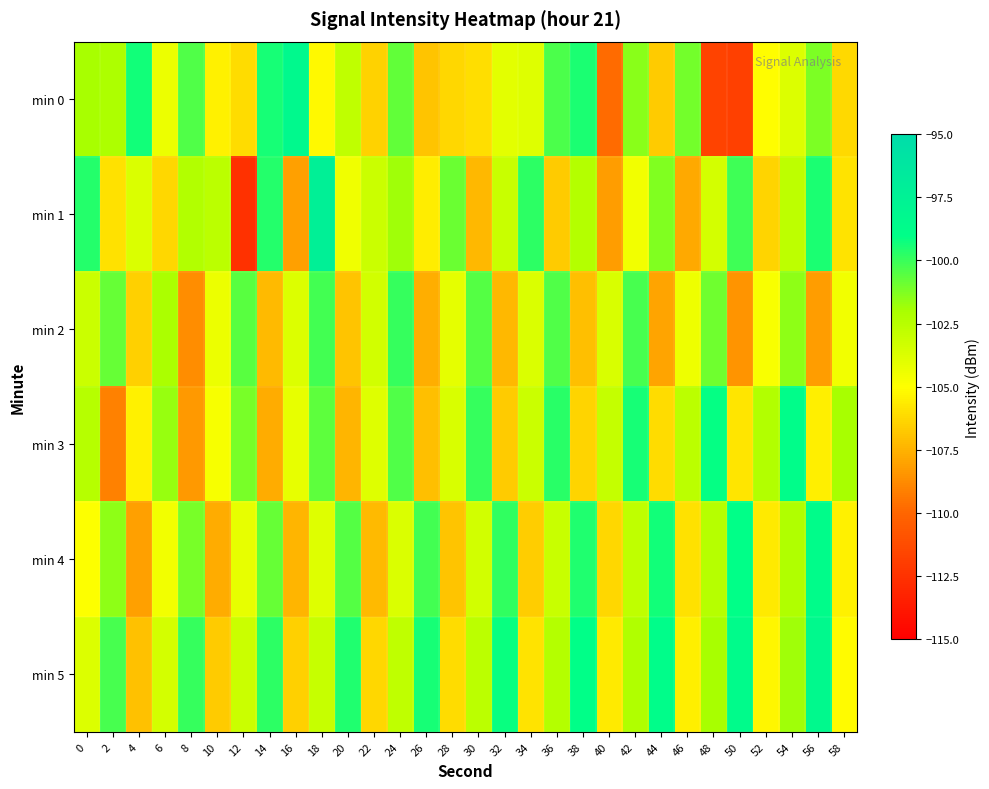

What is the smallest value displayed?

-112.5